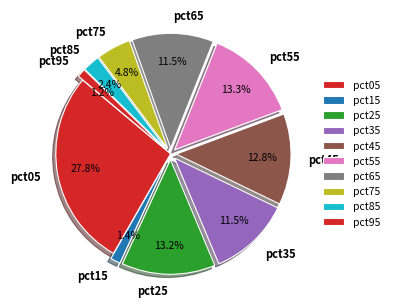

To the nearest percent, what portion does pct05 represent?

28%